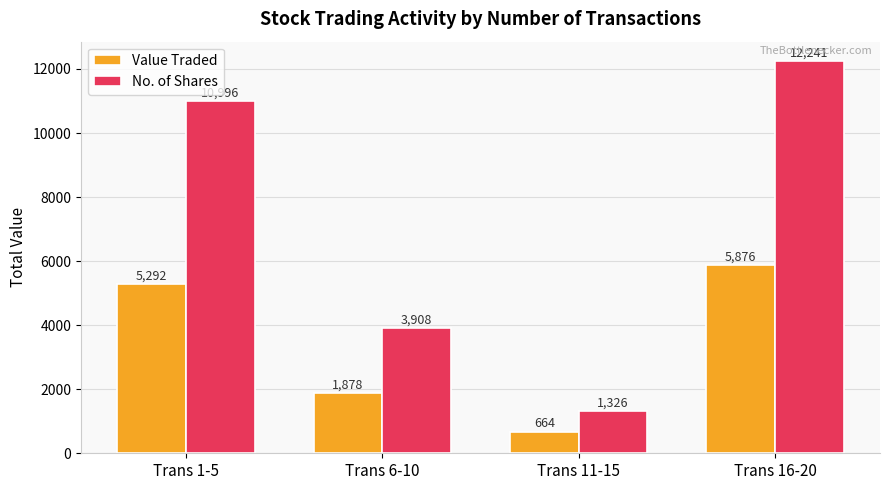

Between Trans 1-5 and Trans 16-20, which series saw the biggest shift?

No. of Shares